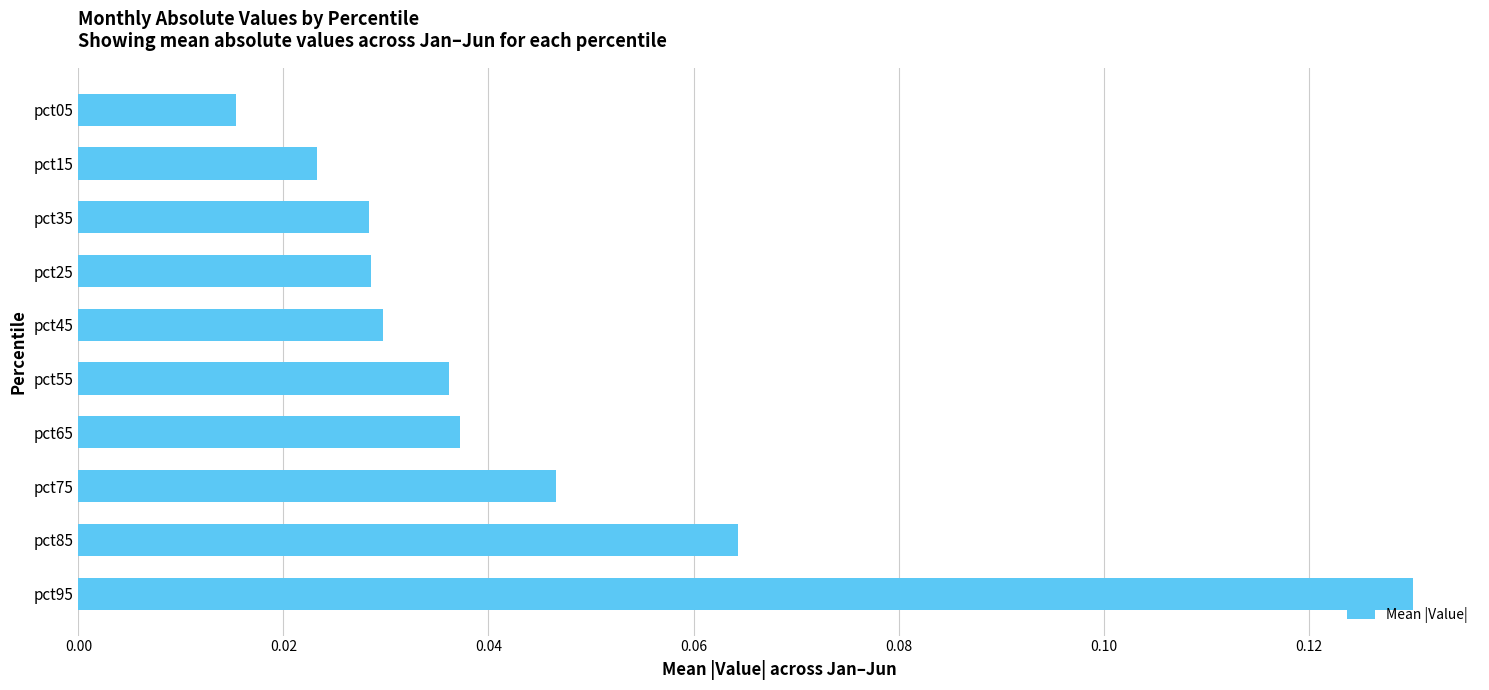

What is the sum of all values?

0.4